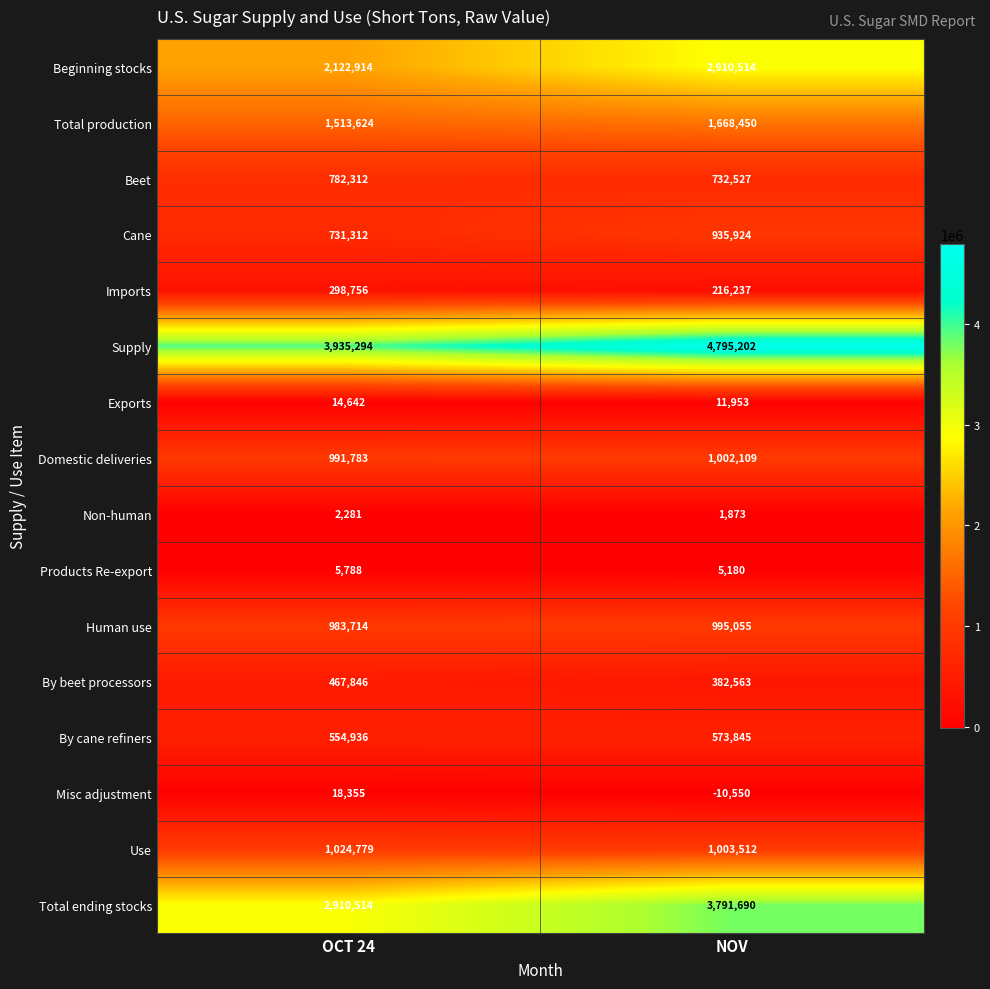

Count the number of categories in the chart.

2